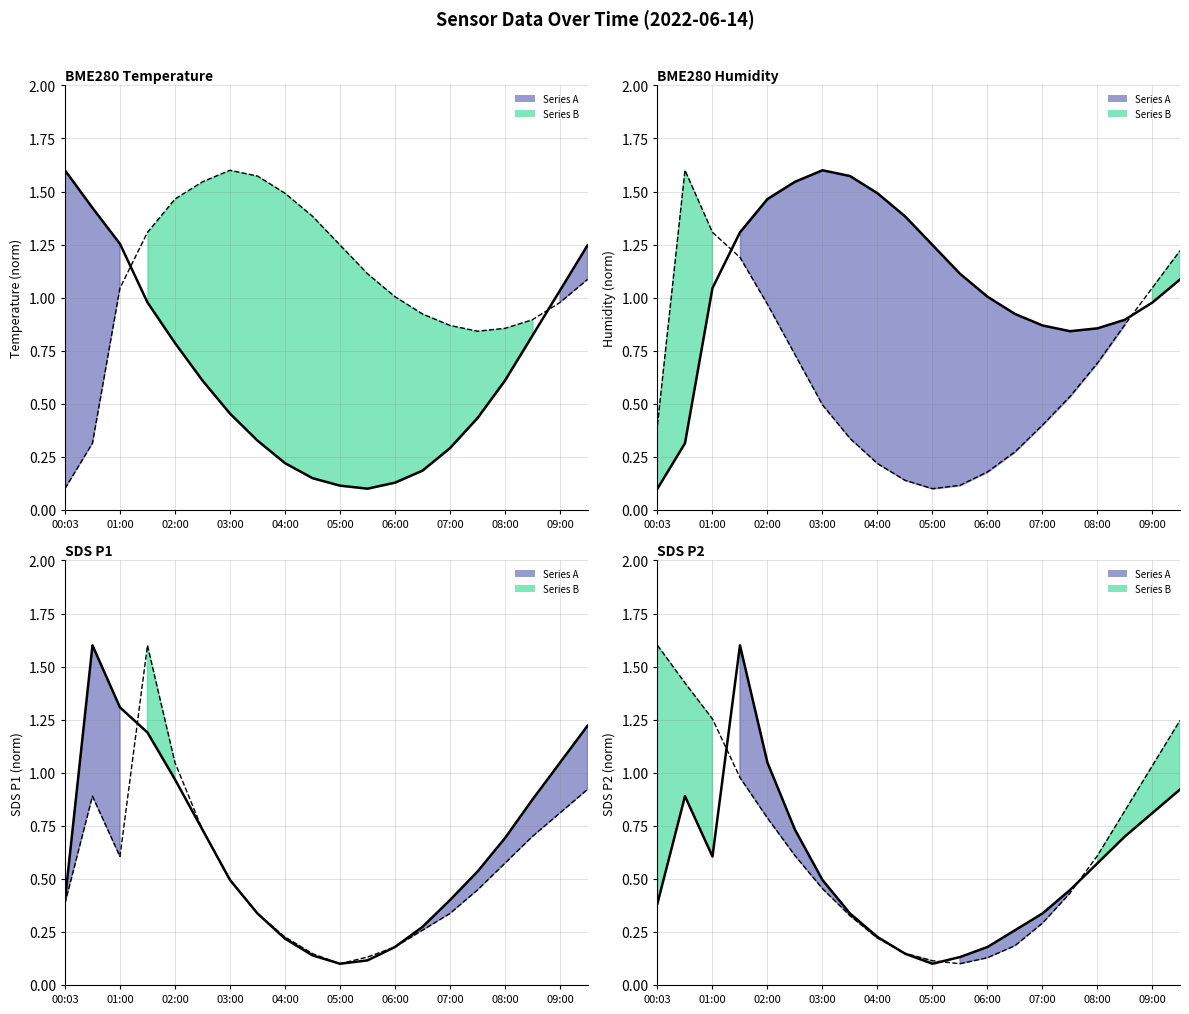

What is the difference between the second highest and second lowest values?

0.9